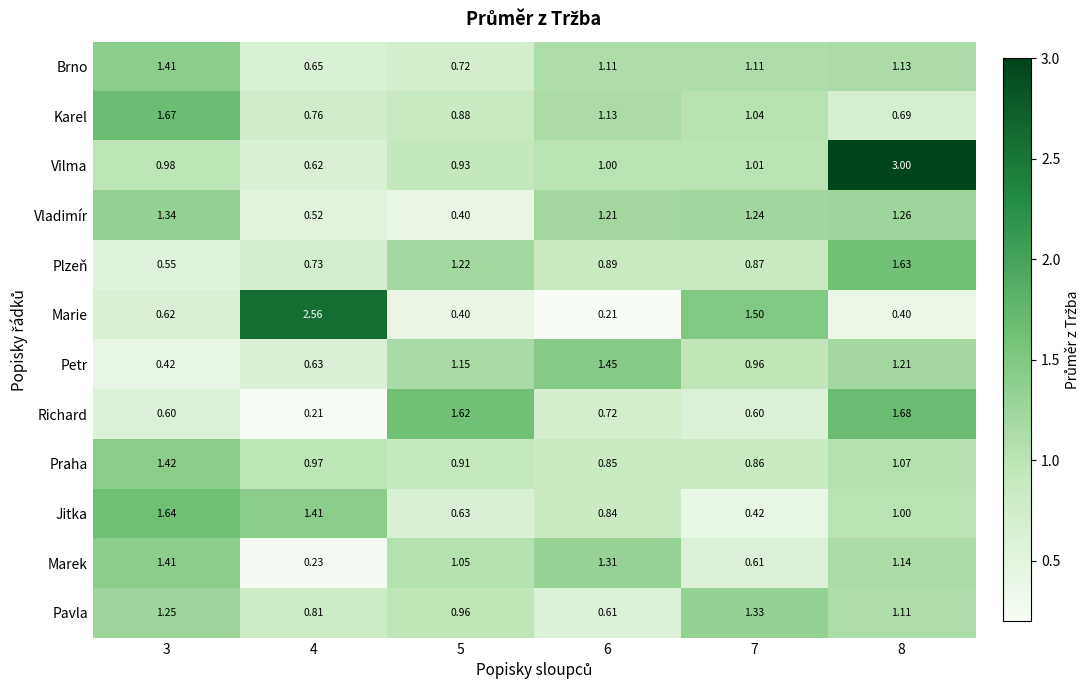

Which series has the widest spread of values?

Vilma